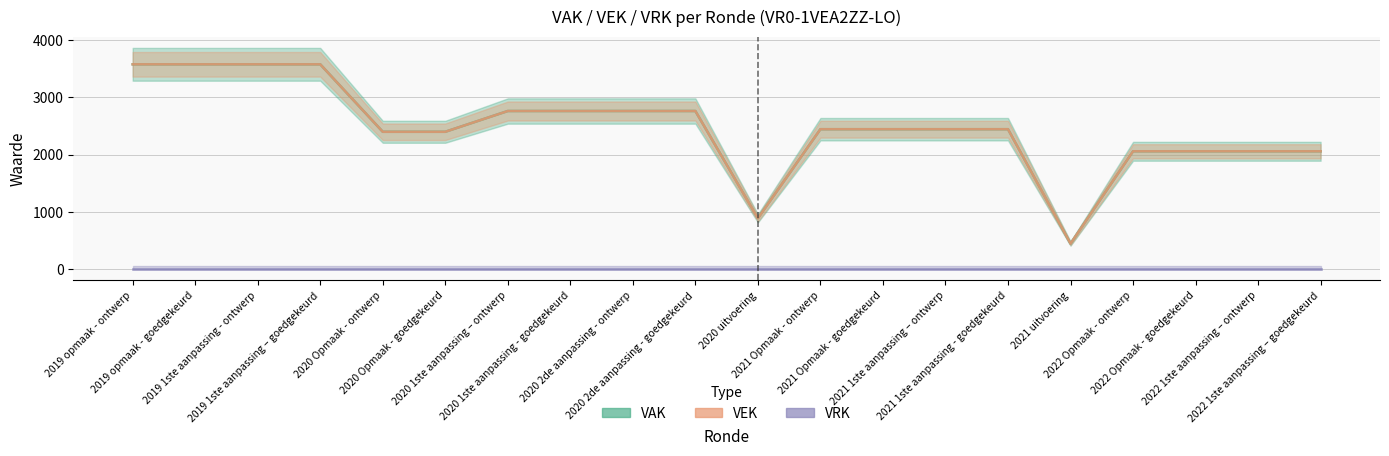

Is this an area chart (filled region under the line)?

No